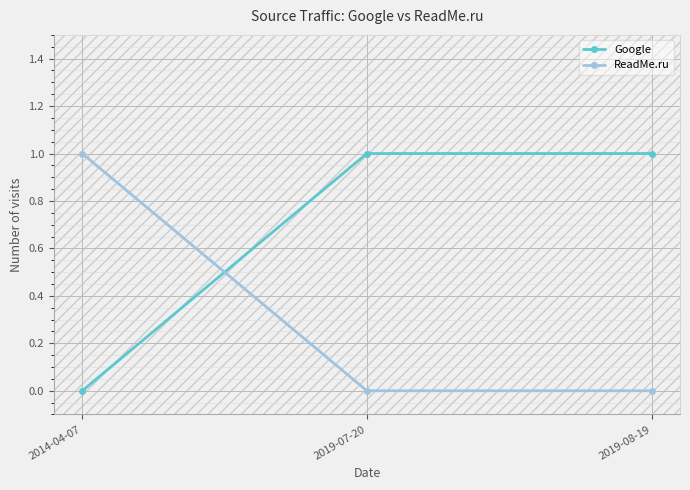

What is the label of the 1st point from the right?

2019-08-19